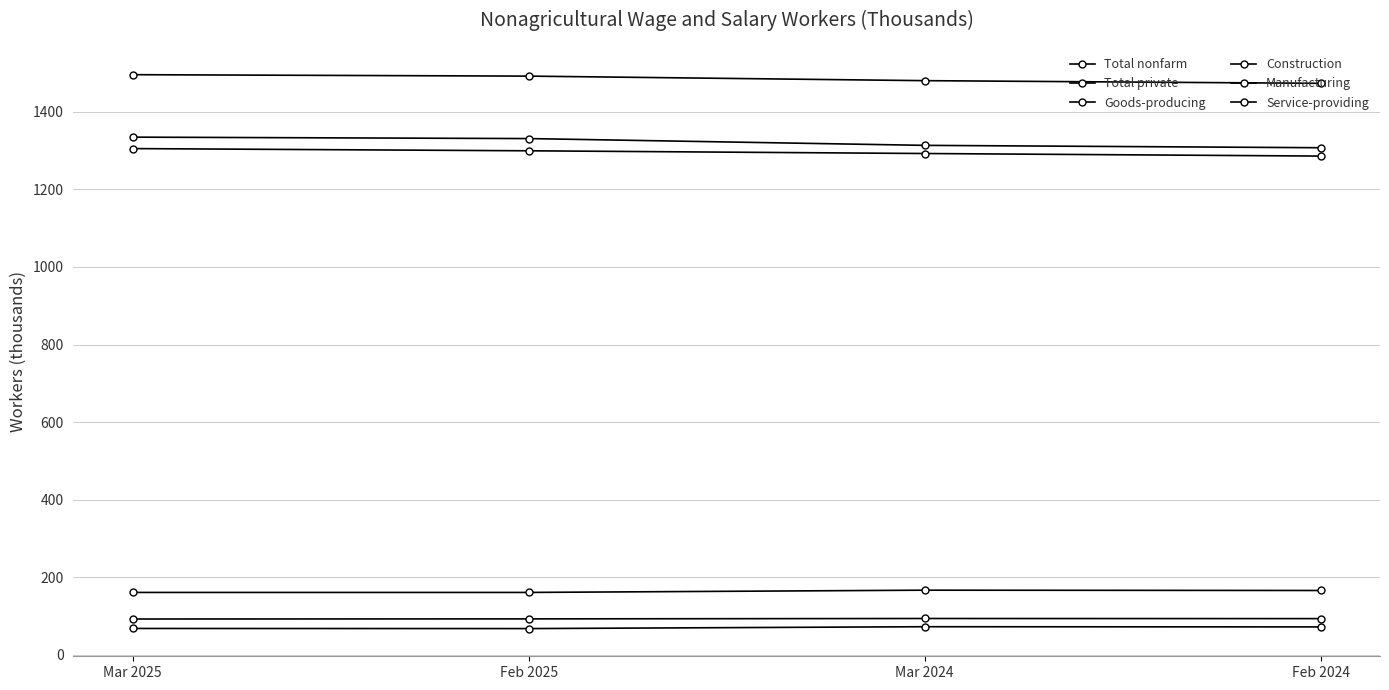

Is this an area chart (filled region under the line)?

No